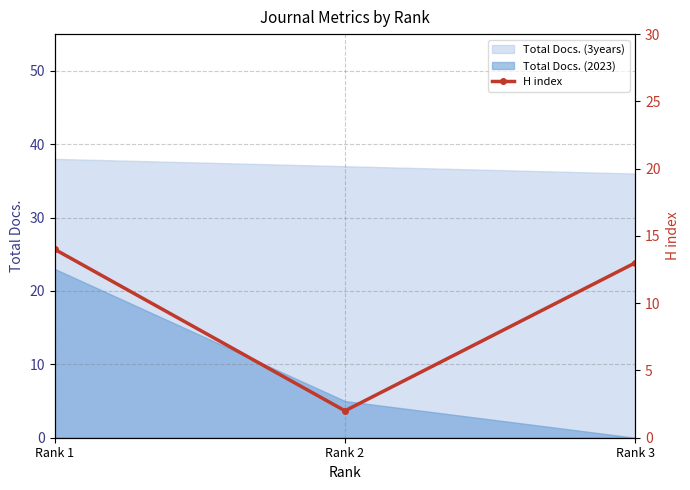

Is the value of Total Docs. (3years) at Rank 1 greater than the value of Total Docs. (2023) at Rank 2?

Yes